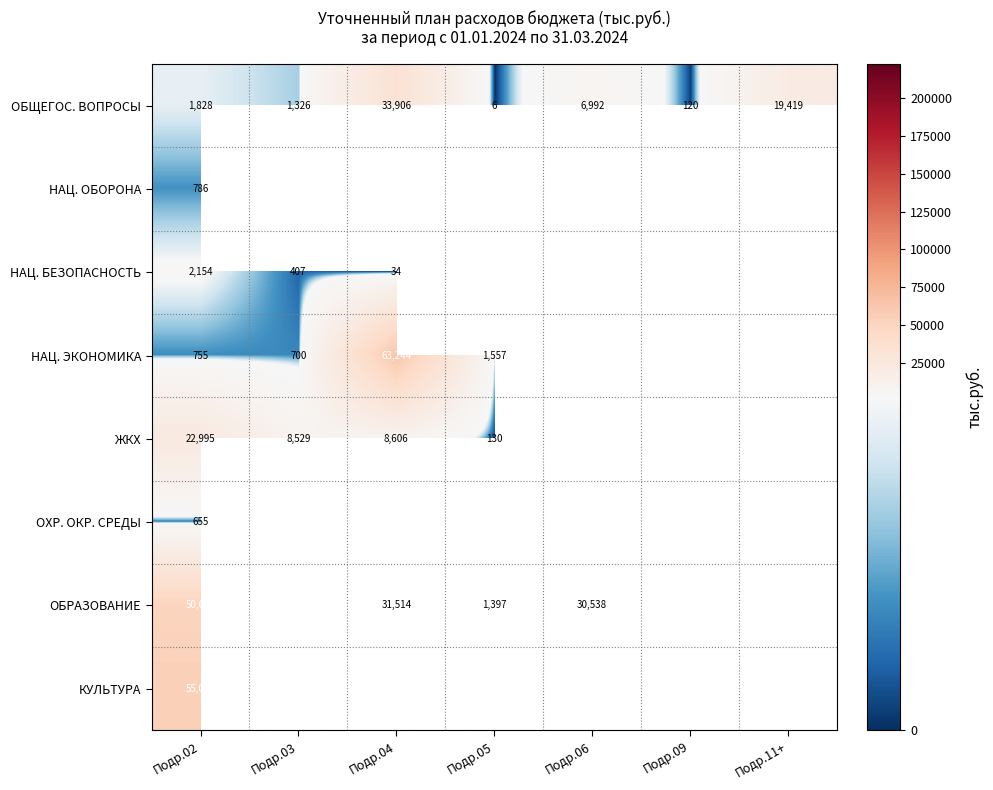

What is the spread (max minus min) of values at Подр.02?

54433